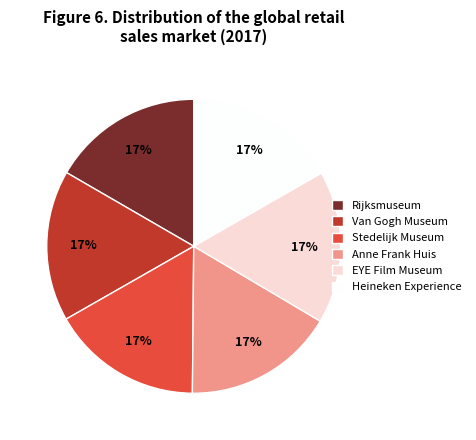

Count the number of slices in the pie.

6